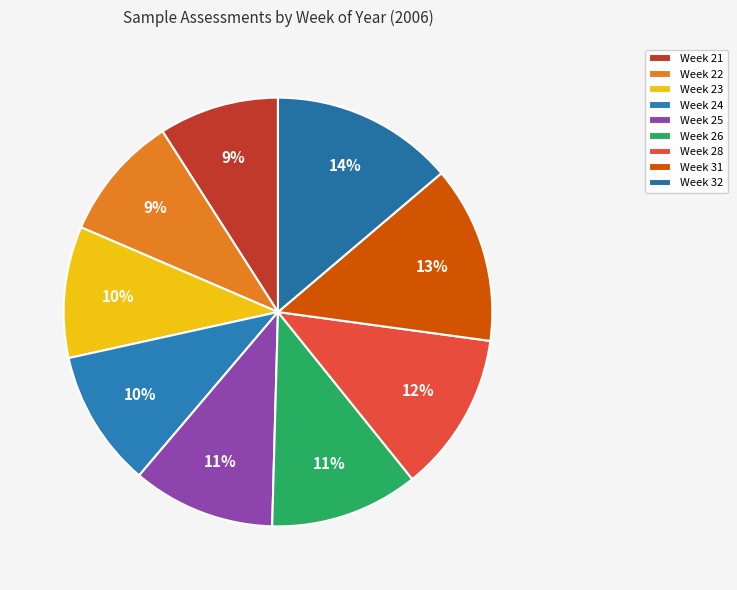

What percentage is NOT represented by Week 21?

90.9%